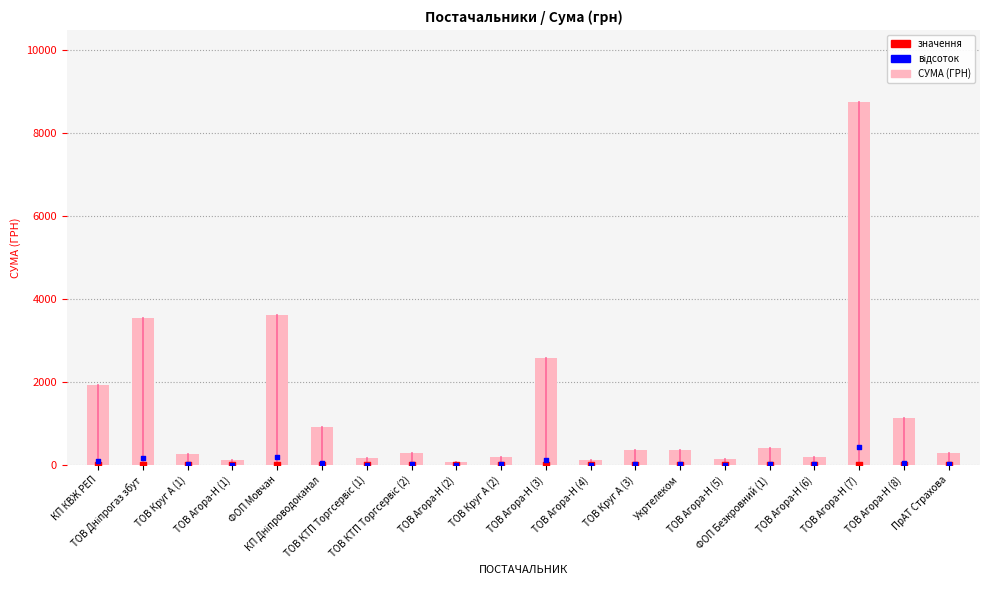

What is the total value across all series at ТОВ Агора-Н (8)?

1197.5